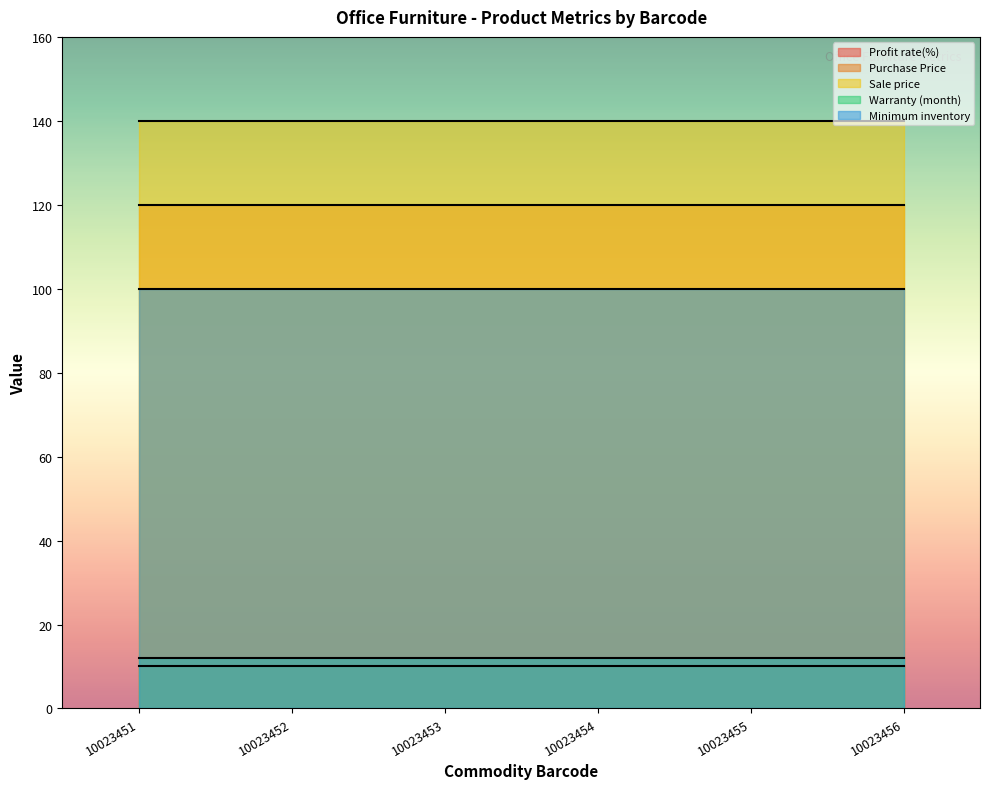

Which series has the largest range (max minus min)?

Profit rate(%)